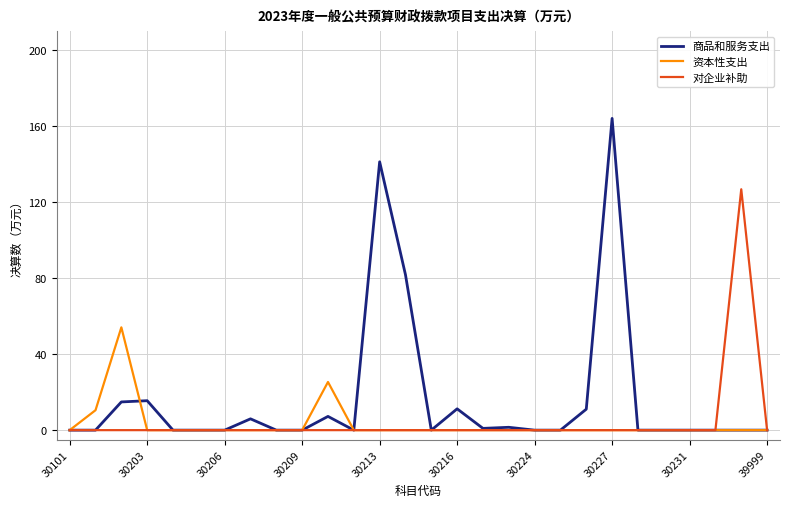

Which series has the widest spread of values?

商品和服务支出